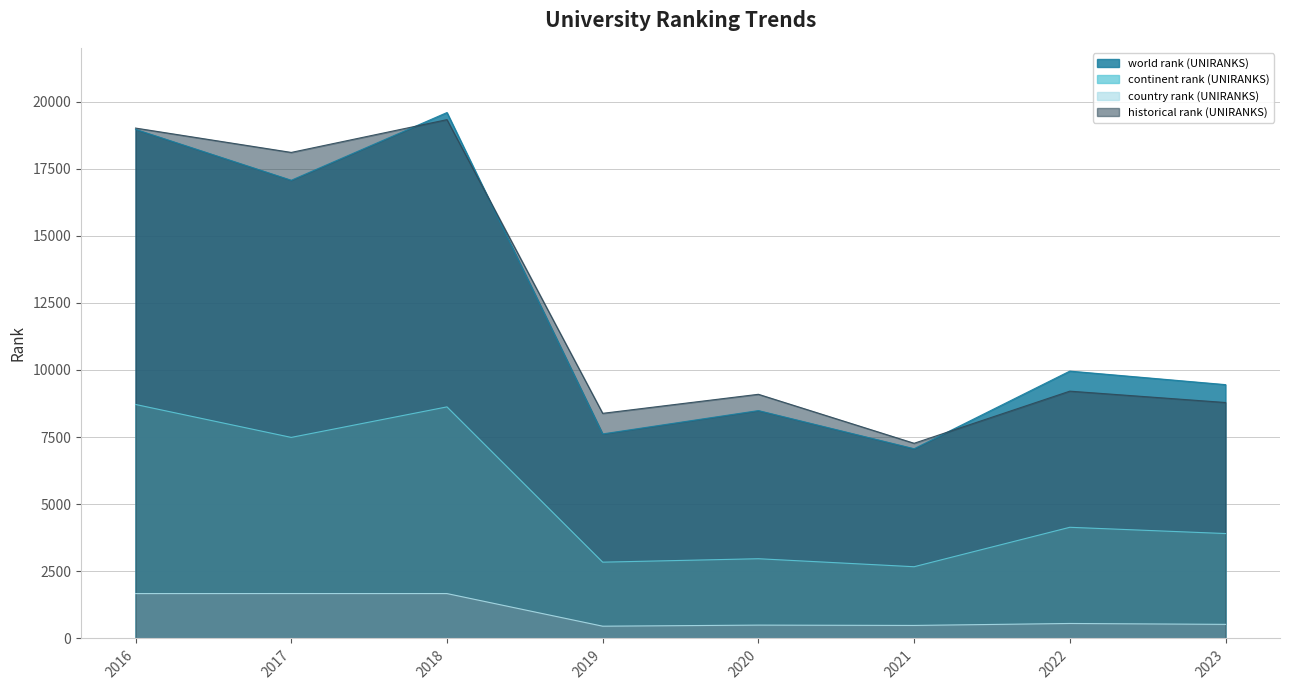

Reading left to right, extract all data points from this chart.

world rank (UNIRANKS): 2016=18963.0	2017=17067.0	2018=19590.0	2019=7619.0	2020=8488.0	2021=7067.0	2022=9959.0	2023=9455.0
continent rank (UNIRANKS): 2016=8716.0	2017=7489.0	2018=8626.0	2019=2842.0	2020=2970.0	2021=2672.0	2022=4141.0	2023=3908.0
country rank (UNIRANKS): 2016=1672.0	2017=1673.0	2018=1672.0	2019=457.0	2020=497.0	2021=485.0	2022=558.0	2023=525.0
historical rank (UNIRANKS): 2016=19011.5	2017=18104.5	2018=19325.5	2019=8386.0	2020=9095.0	2021=7270.5	2022=9212.0	2023=8789.0